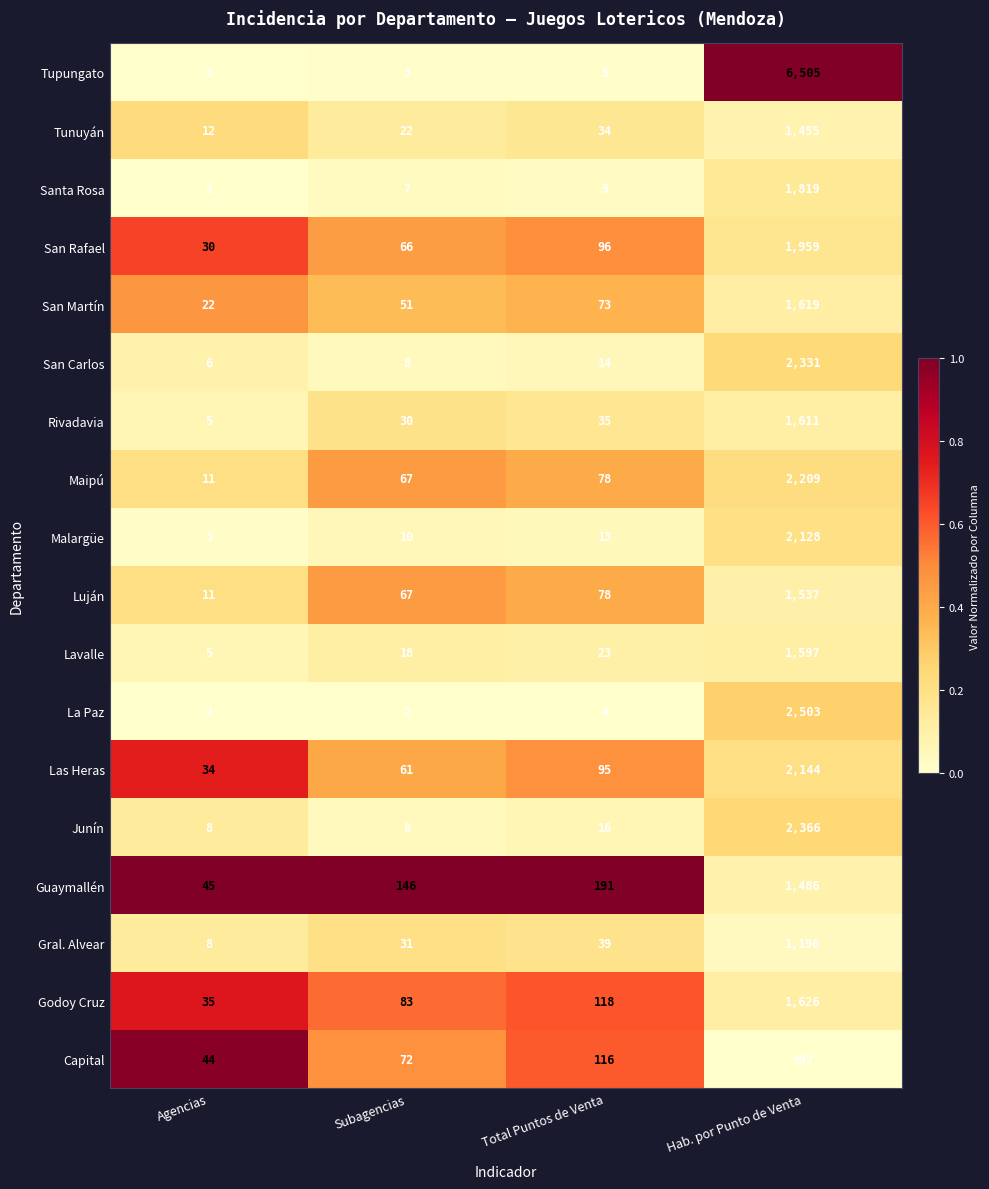

At which label is San Rafael closest to 994?

Total Puntos de Venta